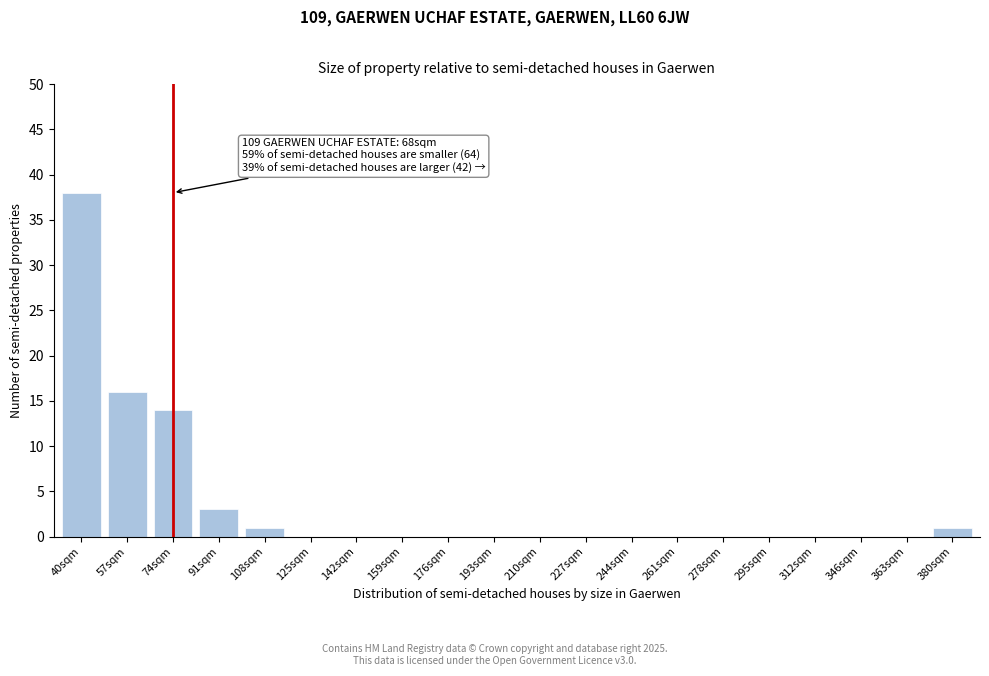

Reading left to right, extract all data points from this chart.

40sqm=38	57sqm=16	74sqm=14	91sqm=3	108sqm=1	125sqm=0	142sqm=0	159sqm=0	176sqm=0	193sqm=0	210sqm=0	227sqm=0	244sqm=0	261sqm=0	278sqm=0	295sqm=0	312sqm=0	346sqm=0	363sqm=0	380sqm=1